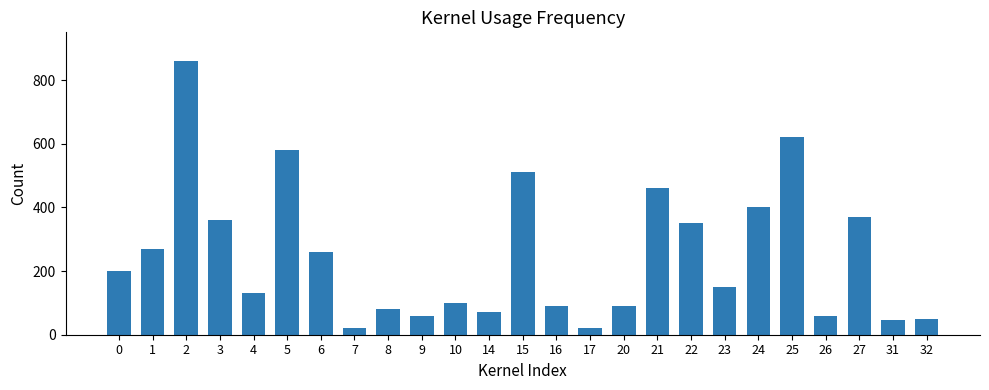

How many series are shown in this chart?

1